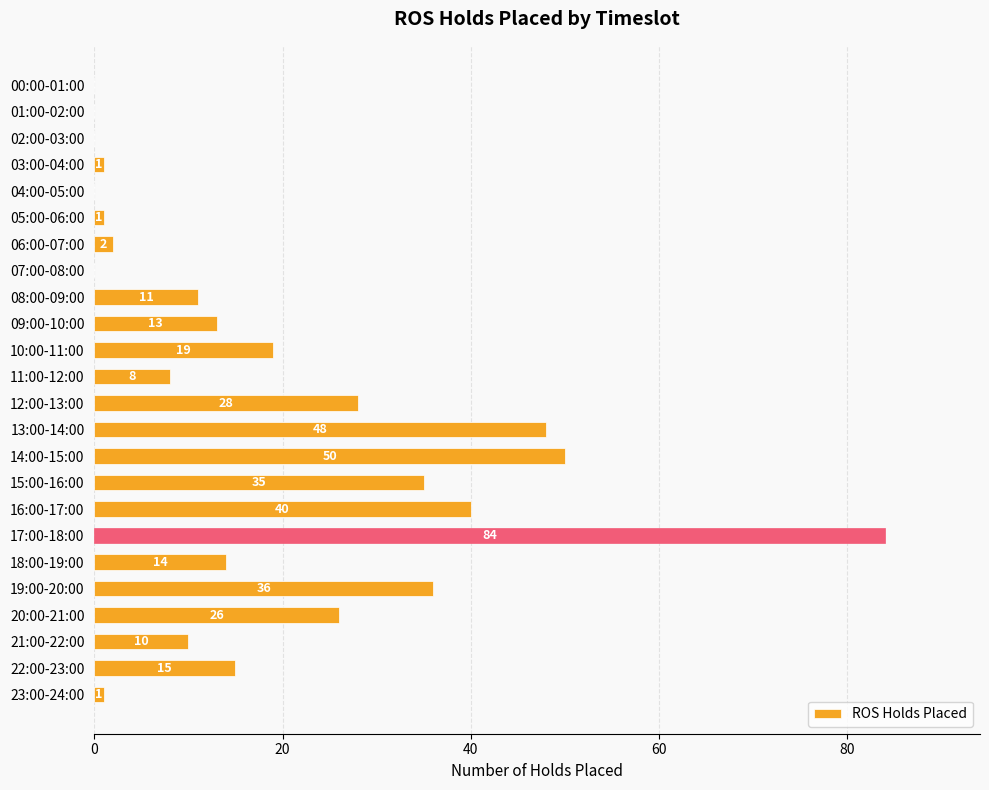

Reading top to bottom, list all the values displayed in this chart.

00:00-01:00=0	01:00-02:00=0	02:00-03:00=0	03:00-04:00=1	04:00-05:00=0	05:00-06:00=1	06:00-07:00=2	07:00-08:00=0	08:00-09:00=11	09:00-10:00=13	10:00-11:00=19	11:00-12:00=8	12:00-13:00=28	13:00-14:00=48	14:00-15:00=50	15:00-16:00=35	16:00-17:00=40	17:00-18:00=84	18:00-19:00=14	19:00-20:00=36	20:00-21:00=26	21:00-22:00=10	22:00-23:00=15	23:00-24:00=1